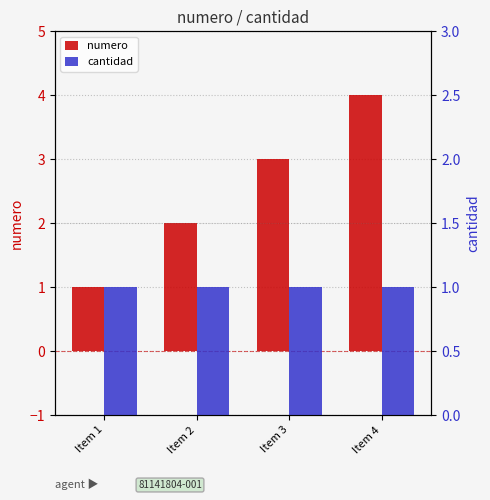

Rank the series at Item 2 from highest to lowest value.

numero, cantidad